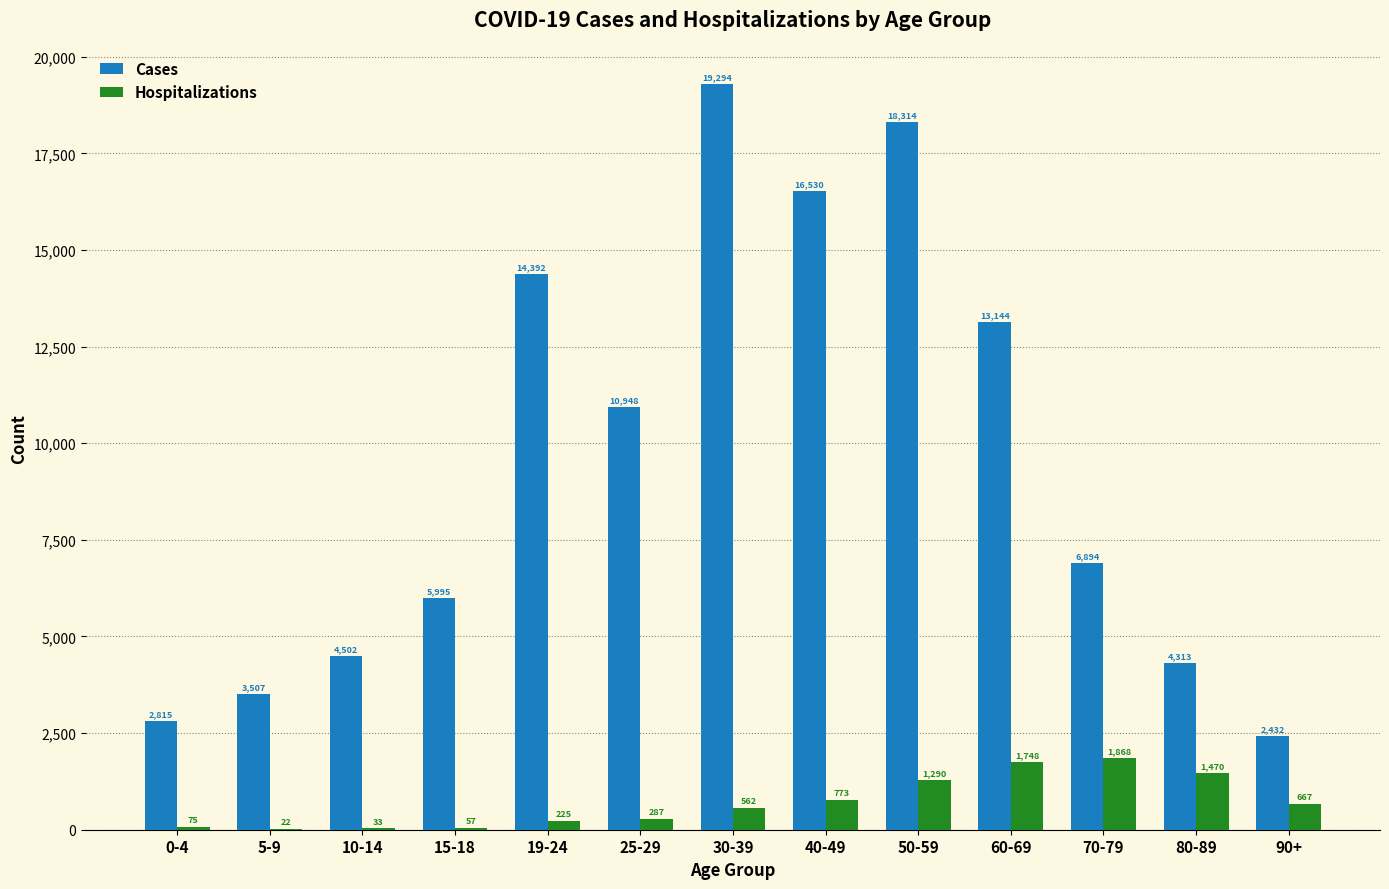

What is the sum of all Hospitalizations values?

9077